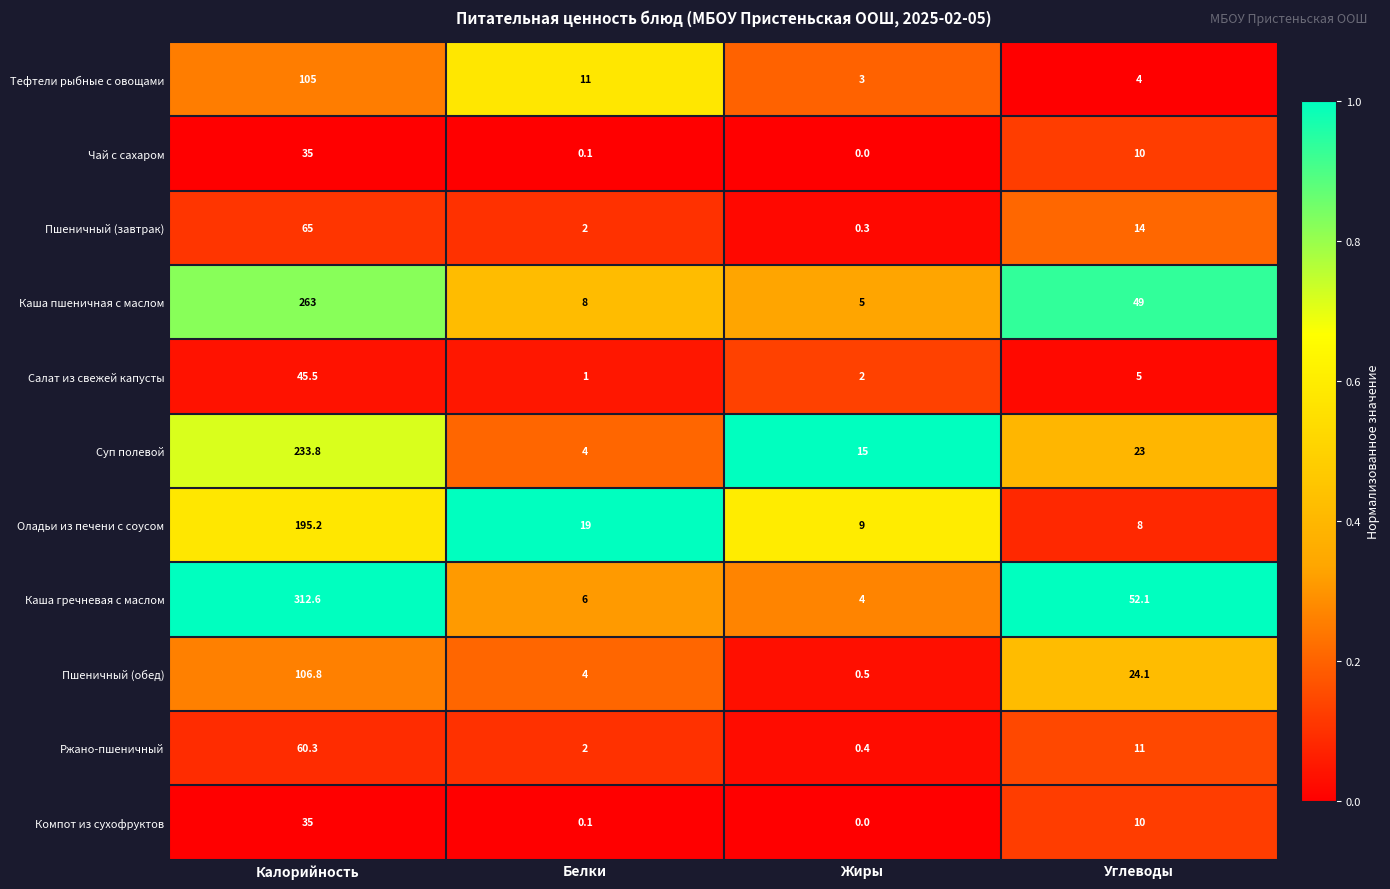

The Пшеничный (завтрак) series shows 14.0 at Углеводы. True or false?

True